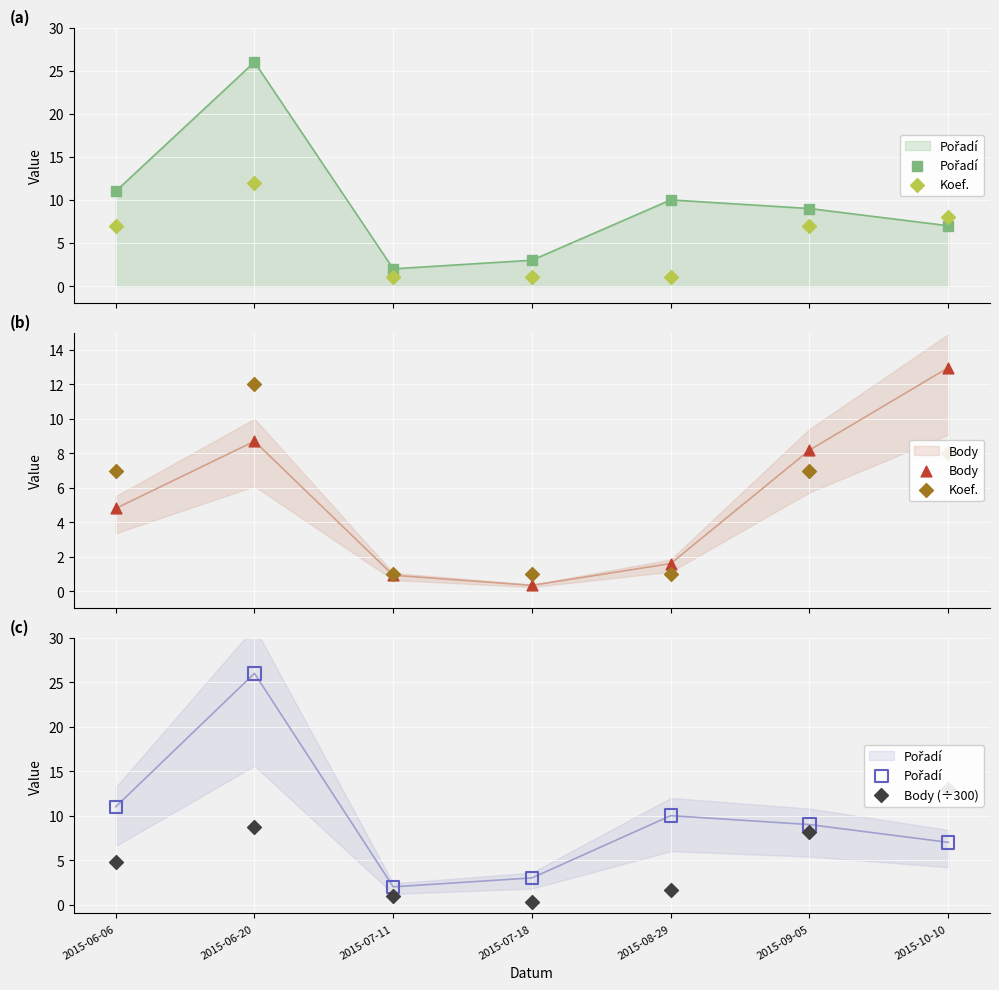

At which category is the sum across all series the highest?

2015-06-20